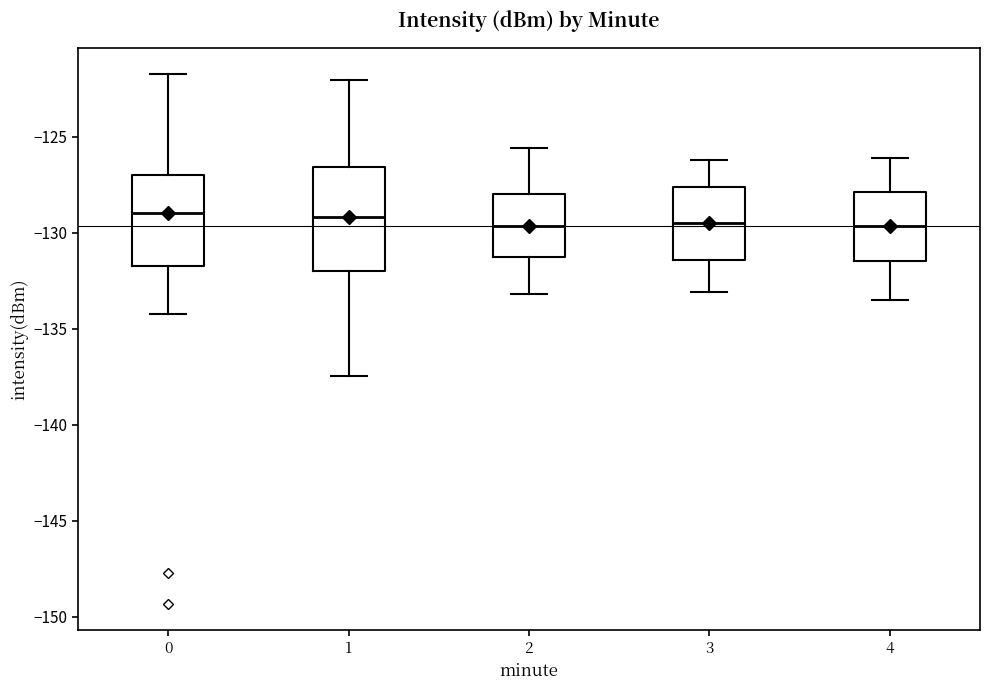

Which box is the tallest, from its lower edge to its upper edge?

1